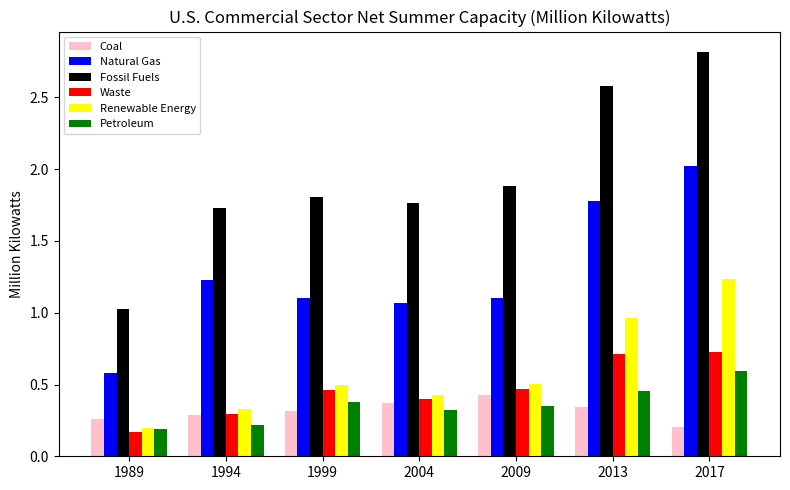

Which category has the highest value in the Renewable Energy series?

2017